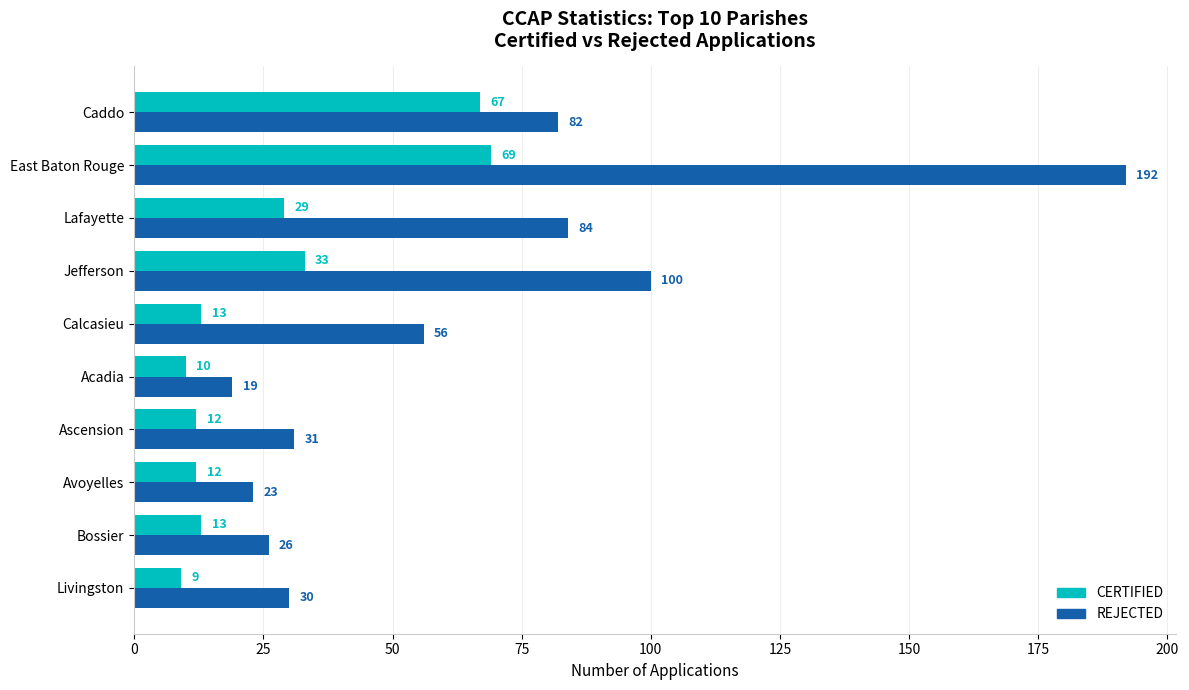

At which category is the sum across all series the highest?

East Baton Rouge